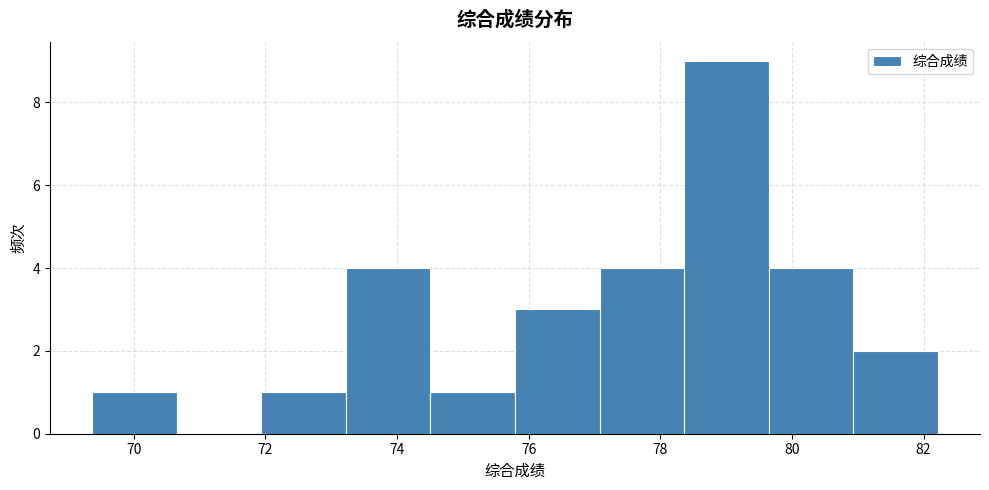

Reading left to right, list every bar in this chart as the range it spans on the x-axis followed by its height. Neither the bar edges nor the heights are printed on the chart, so give them approximately, as read against the axes.

69.4 to 70.6: 1
70.6 to 72.0: 0
72.0 to 73.2: 1
73.2 to 74.6: 4
74.6 to 75.8: 1
75.8 to 77.0: 3
77.0 to 78.4: 4
78.4 to 79.6: 9
79.6 to 81.0: 4
81.0 to 82.2: 2